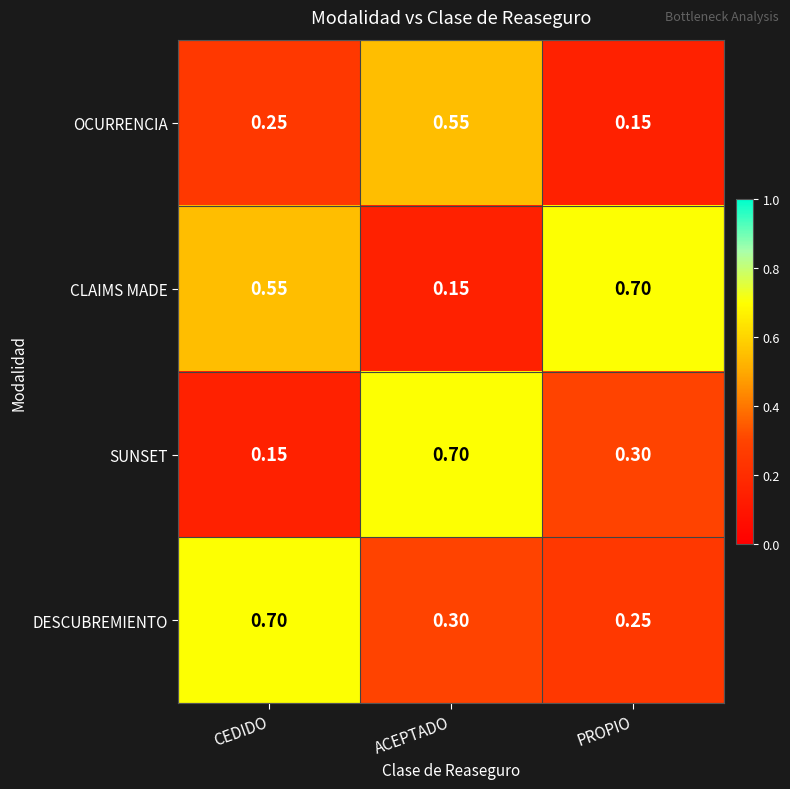

Is the value of DESCUBREMIENTO at ACEPTADO greater than the value of CLAIMS MADE at CEDIDO?

No